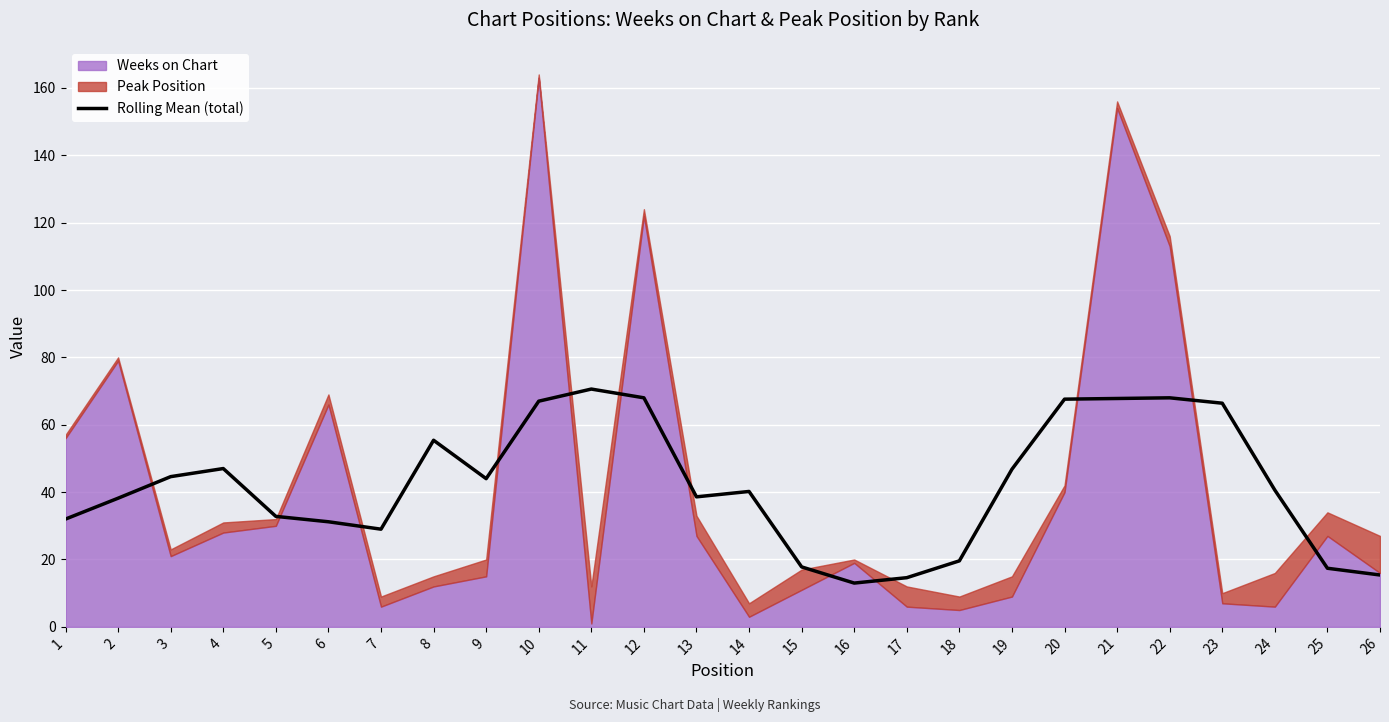

What is the change in value from 1 to 14?

+8.2